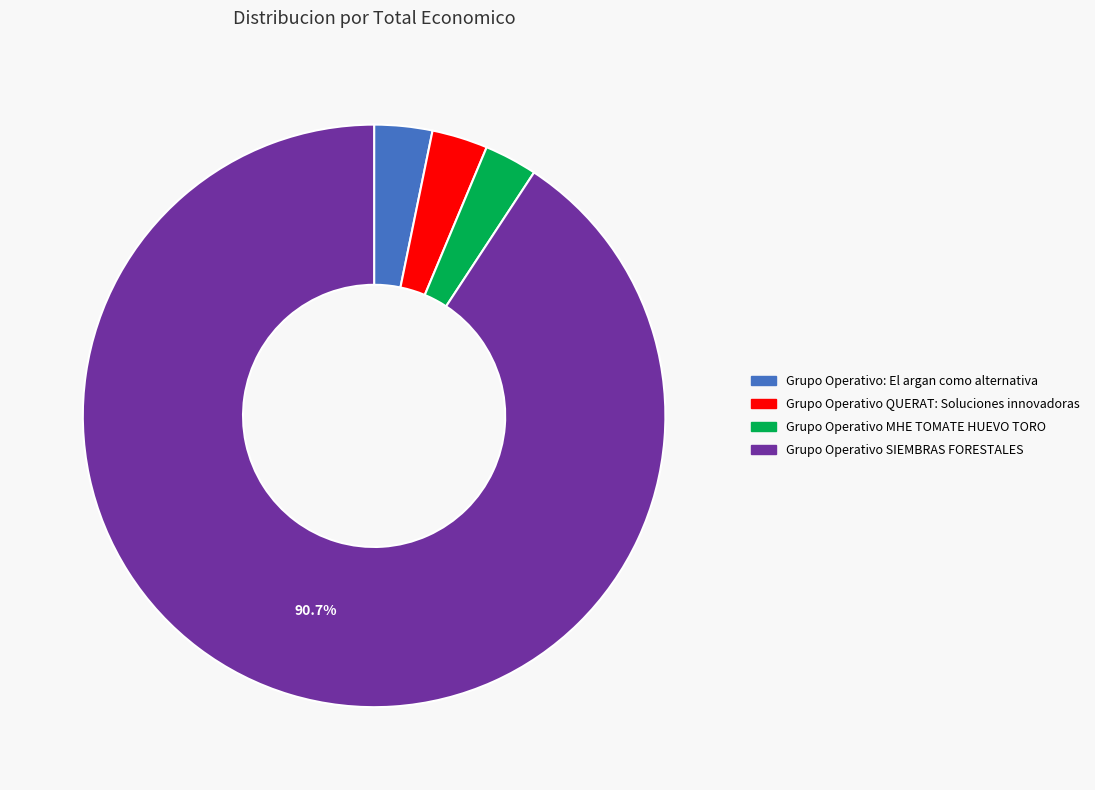

Count the number of slices in the pie.

4